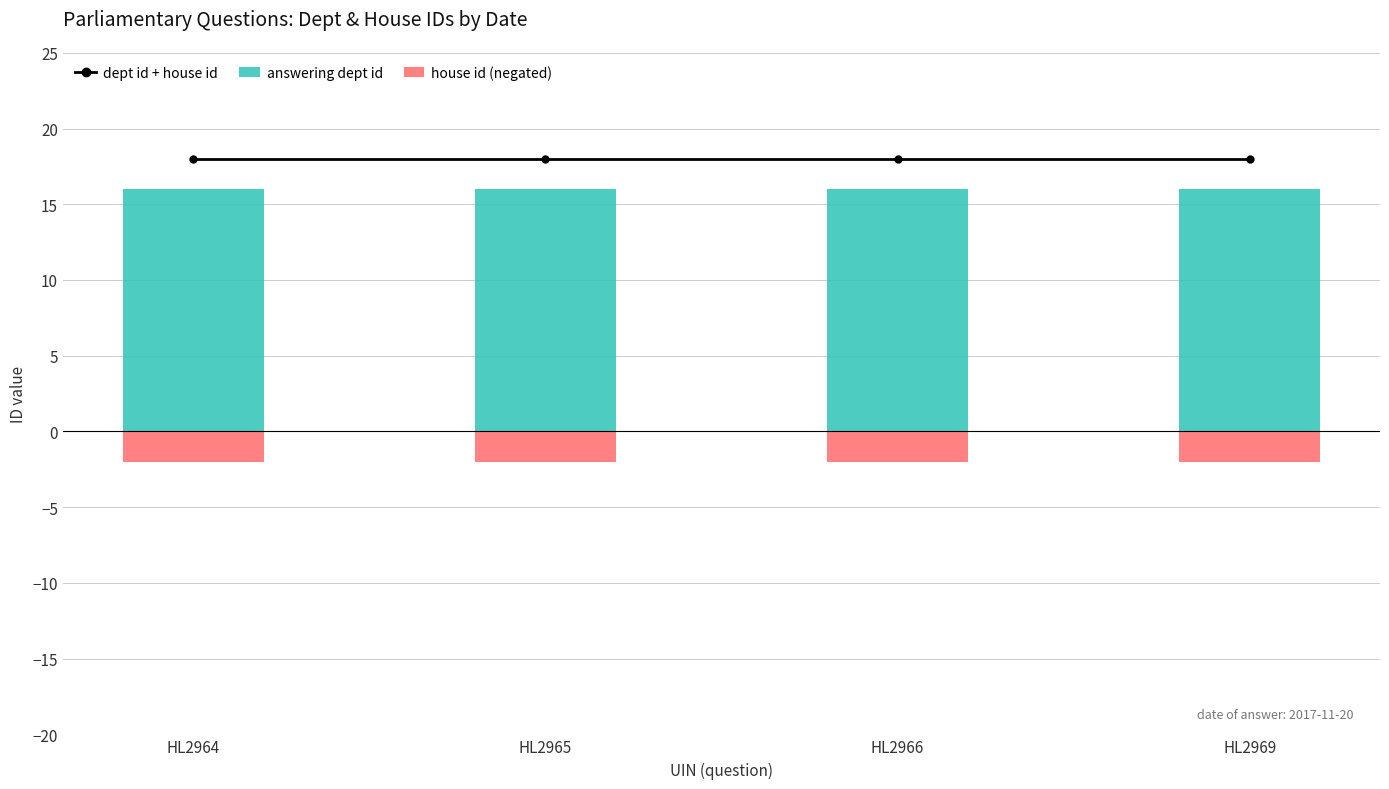

What are all the series names shown in the legend?

dept id + house id, answering dept id, house id (negated)